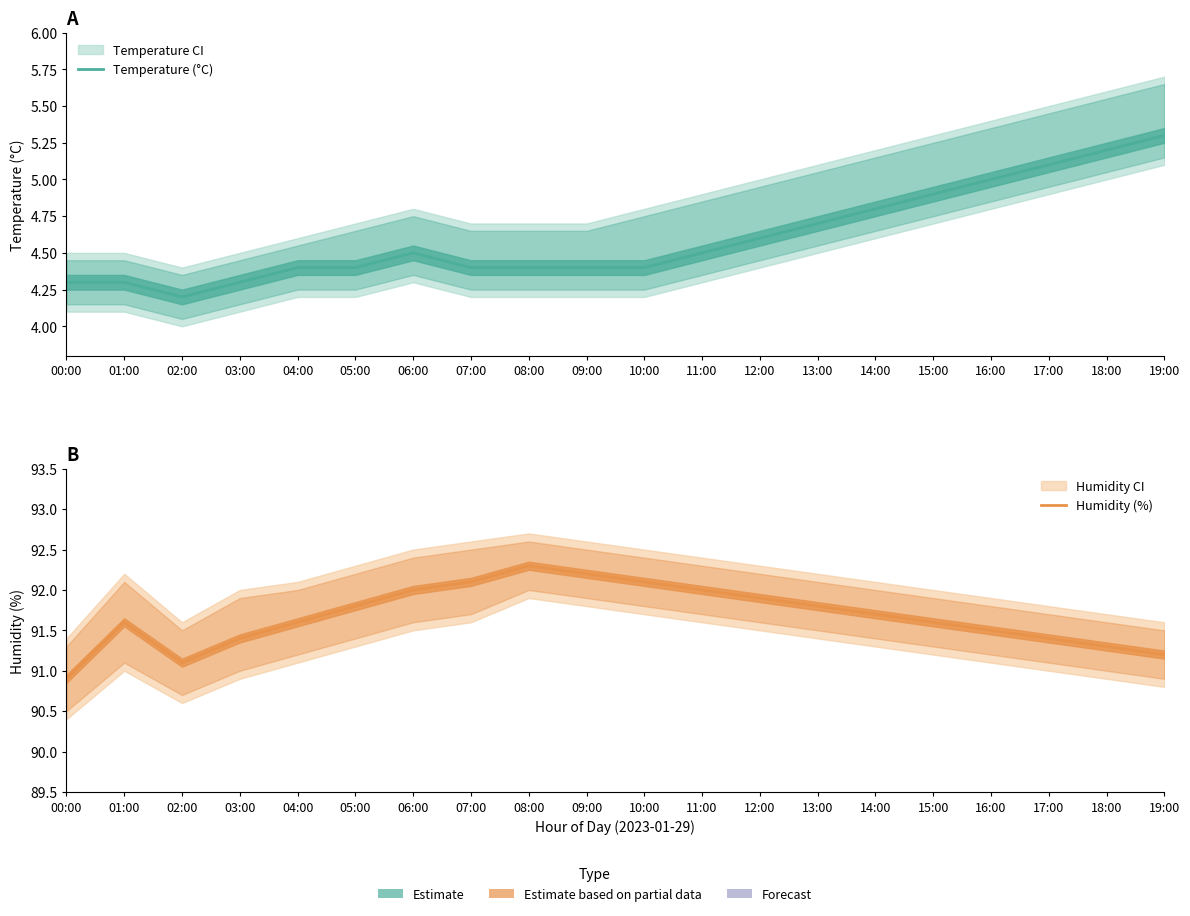

At which category is the sum across all series the highest?

08:00